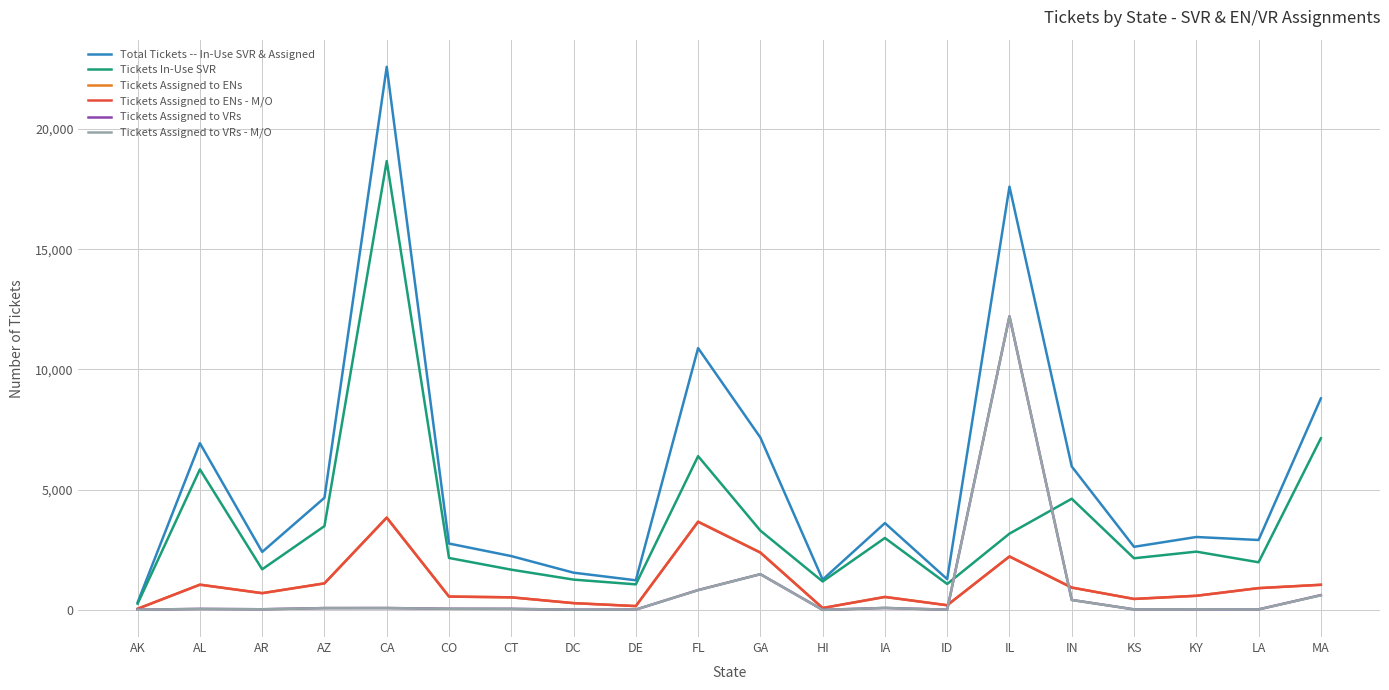

Which series has the widest spread of values?

Total Tickets -- In-Use SVR & Assigned